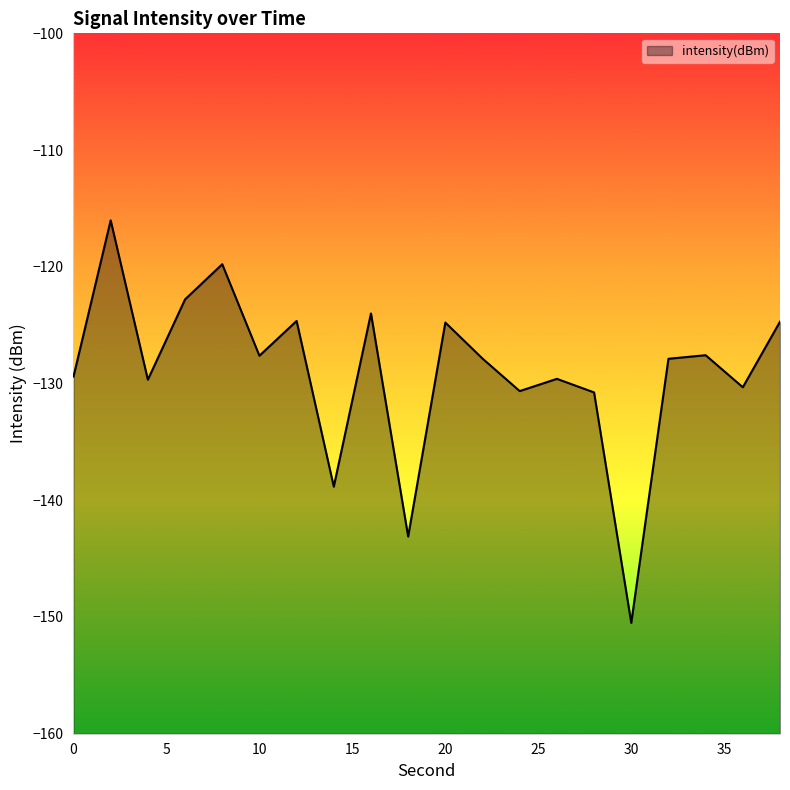

Is it true that the value at 34 is -127.6?

True